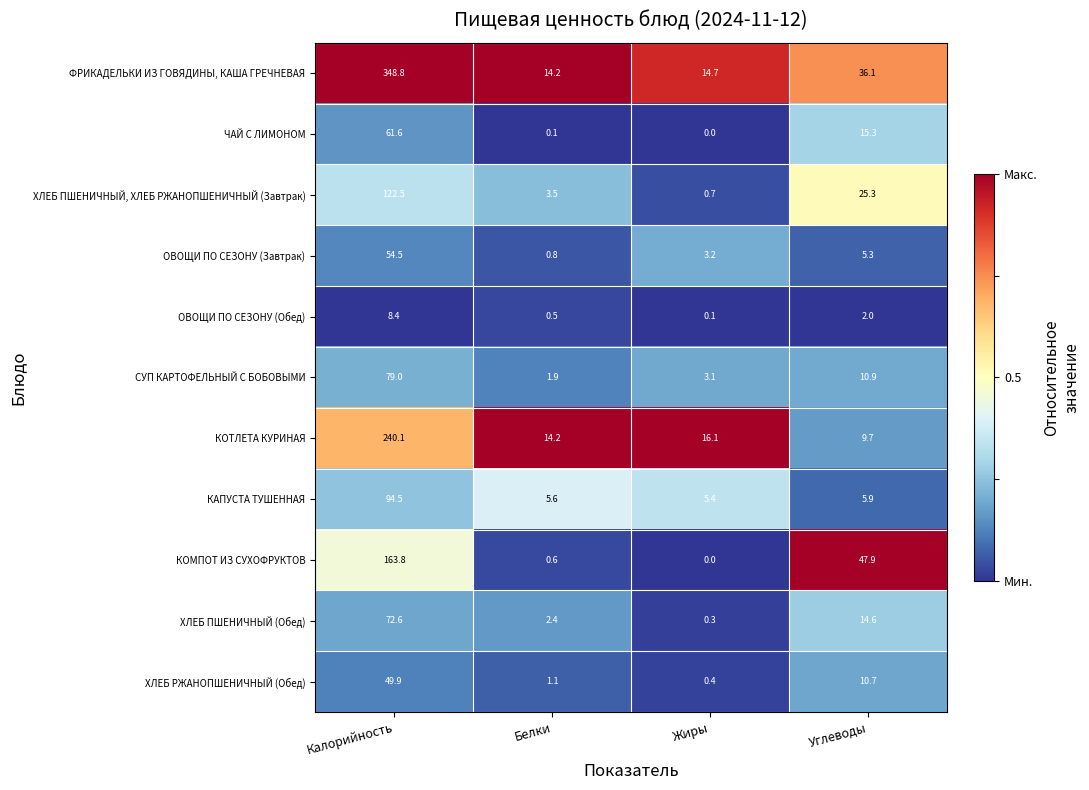

What is the difference between the ХЛЕБ ПШЕНИЧНЫЙ, ХЛЕБ РЖАНОПШЕНИЧНЫЙ (Завтрак) values at Жиры and Углеводы?

24.6